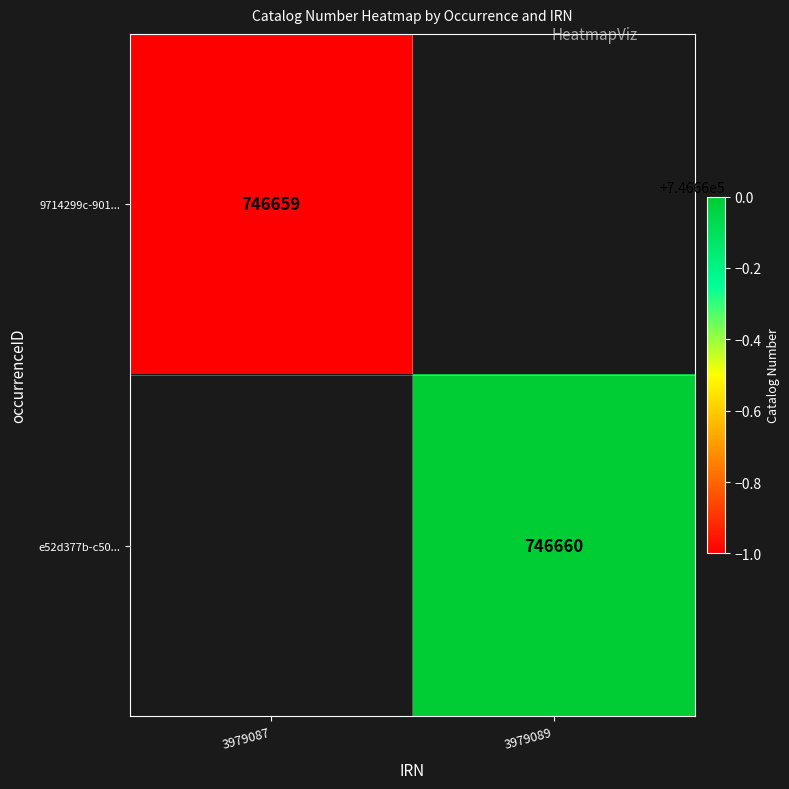

The 9714299c-901... series shows 1027446.9 at 3979087. True or false?

False